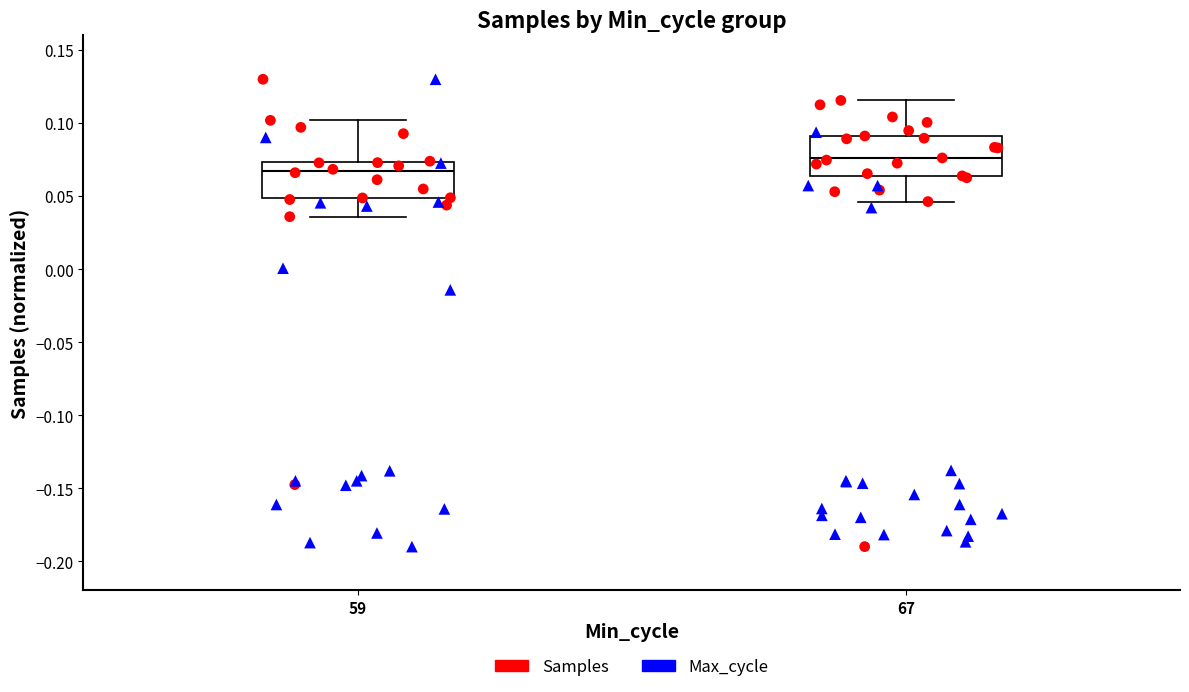

Which box's median line is the lowest?

59